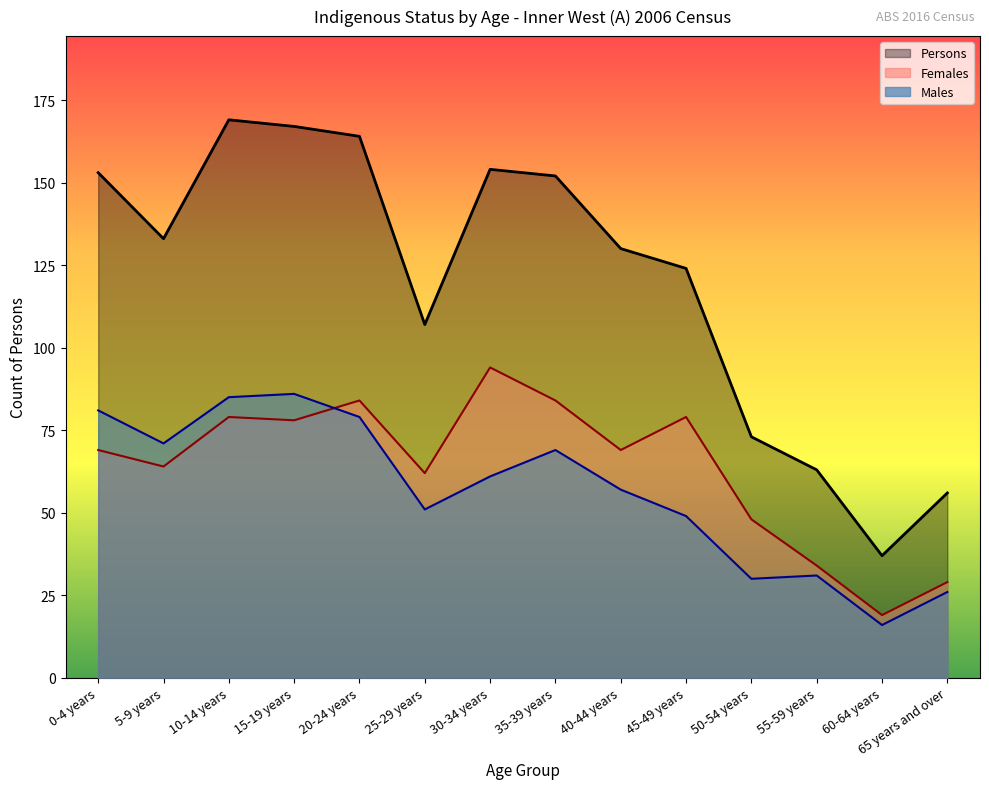

At which category does Males reach its first local valley?

5-9 years